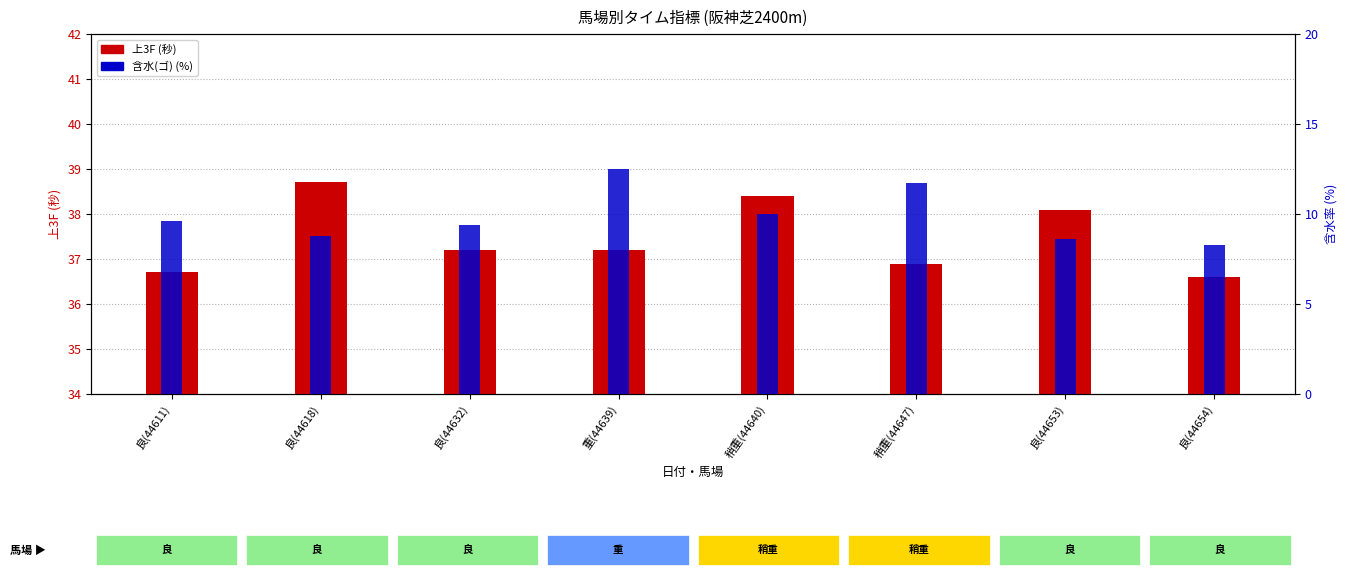

List the series in order of their overall mean, highest first.

上3F, 含水(ゴ)